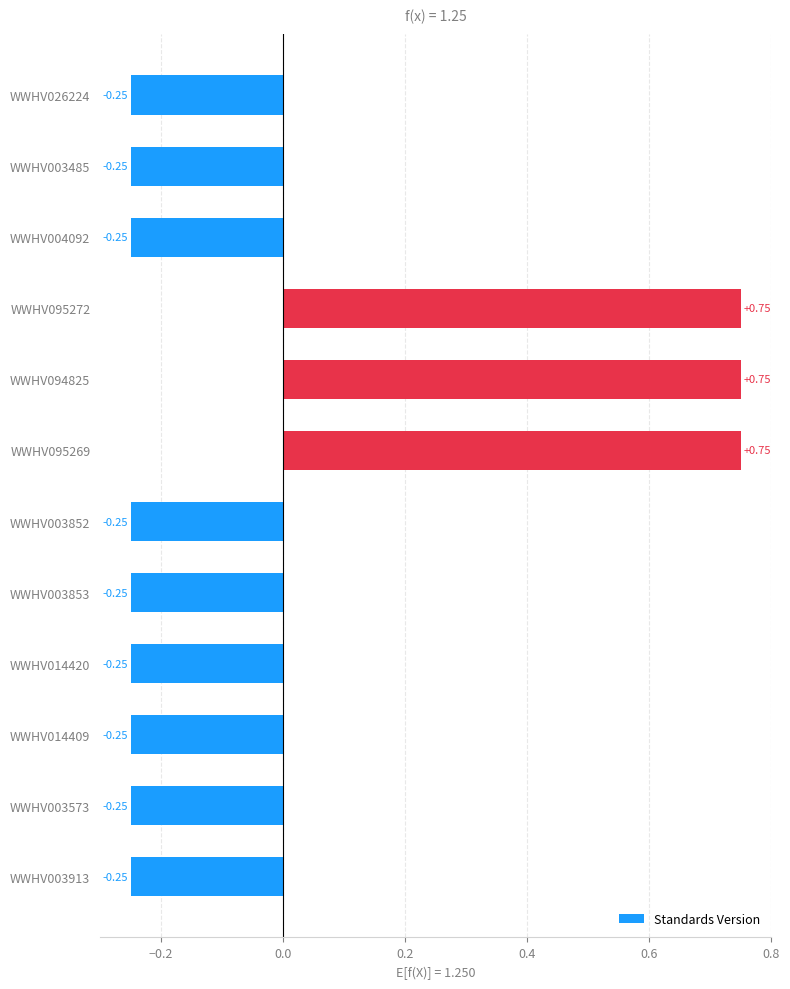

What is the difference between the maximum and minimum values?

1.0